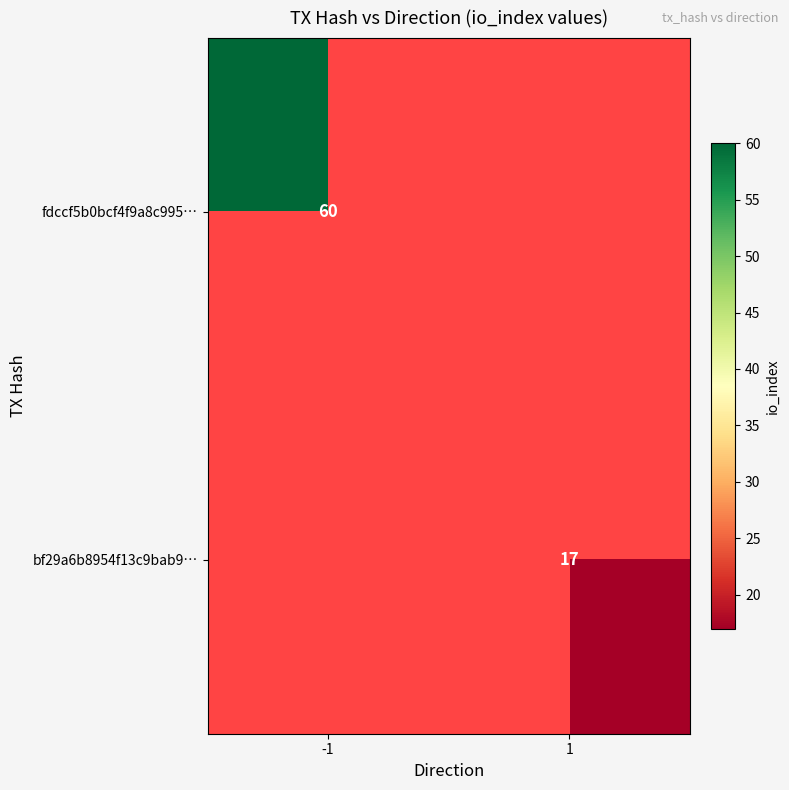

True or false: fdccf5b0bcf4f9a8c995… has a value of 60 at -1.

True